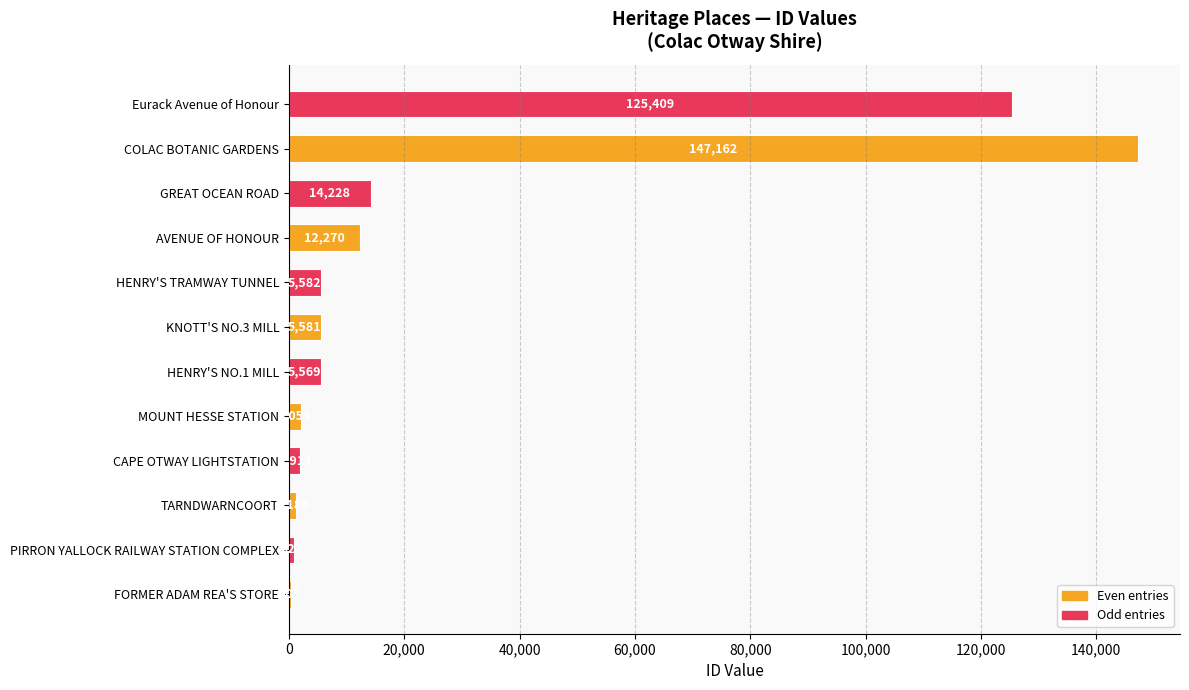

Reading top to bottom, what are all the values shown in this chart?

Eurack Avenue of Honour=125409	COLAC BOTANIC GARDENS=147162	GREAT OCEAN ROAD=14228	AVENUE OF HONOUR=12270	HENRY'S TRAMWAY TUNNEL=5582	KNOTT'S NO.3 MILL=5581	HENRY'S NO.1 MILL=5569	MOUNT HESSE STATION=2053	CAPE OTWAY LIGHTSTATION=1914	TARNDWARNCOORT=1186	PIRRON YALLOCK RAILWAY STATION COMPLEX=924	FORMER ADAM REA'S STORE=308